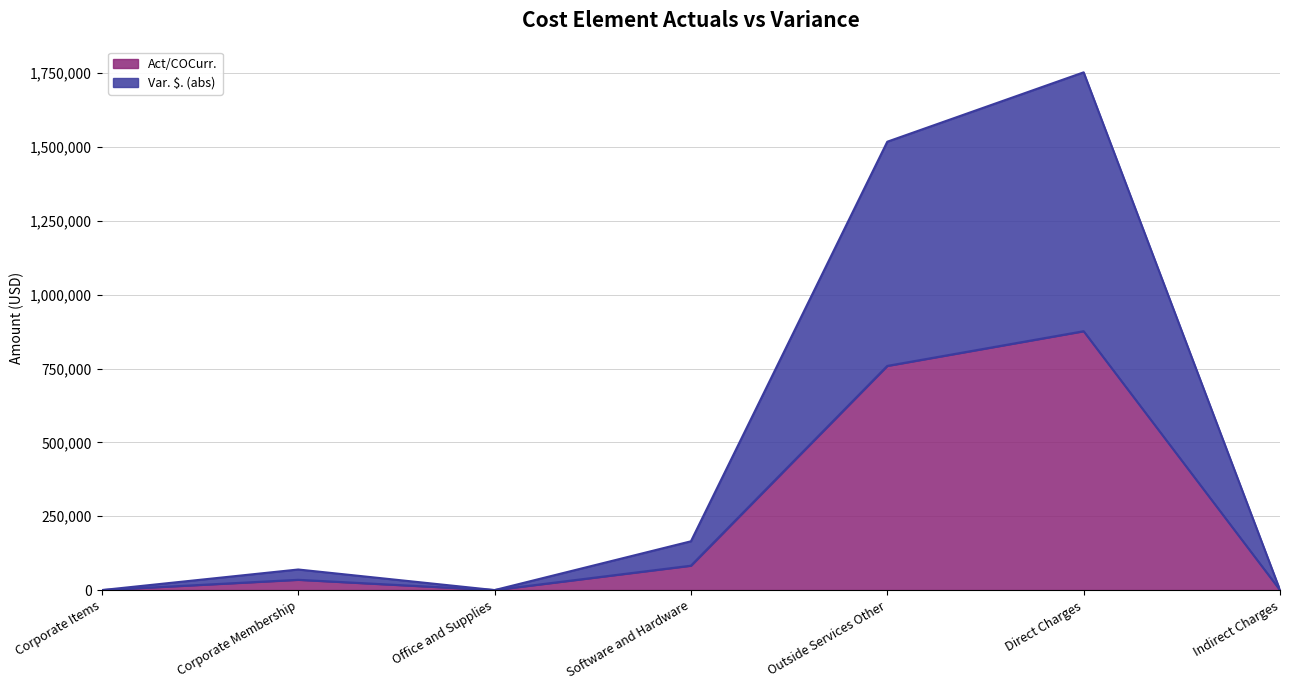

At how many categories does at least one series exceed 263938?

2